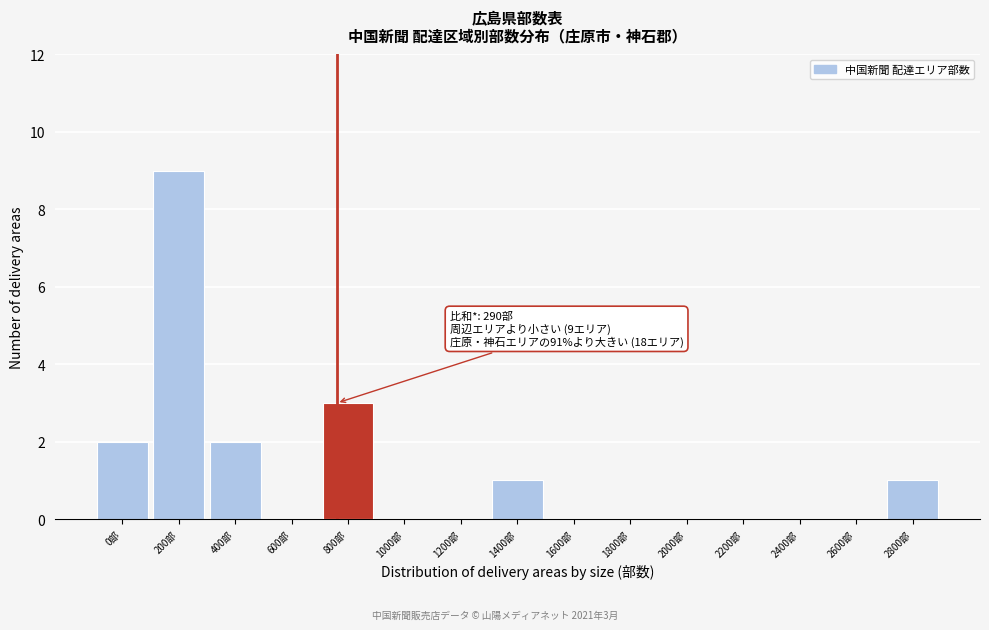

Reading right to left, list all the values displayed in this chart.

2800部=1	2600部=0	2400部=0	2200部=0	2000部=0	1800部=0	1600部=0	1400部=1	1200部=0	1000部=0	800部=3	600部=0	400部=2	200部=9	0部=2